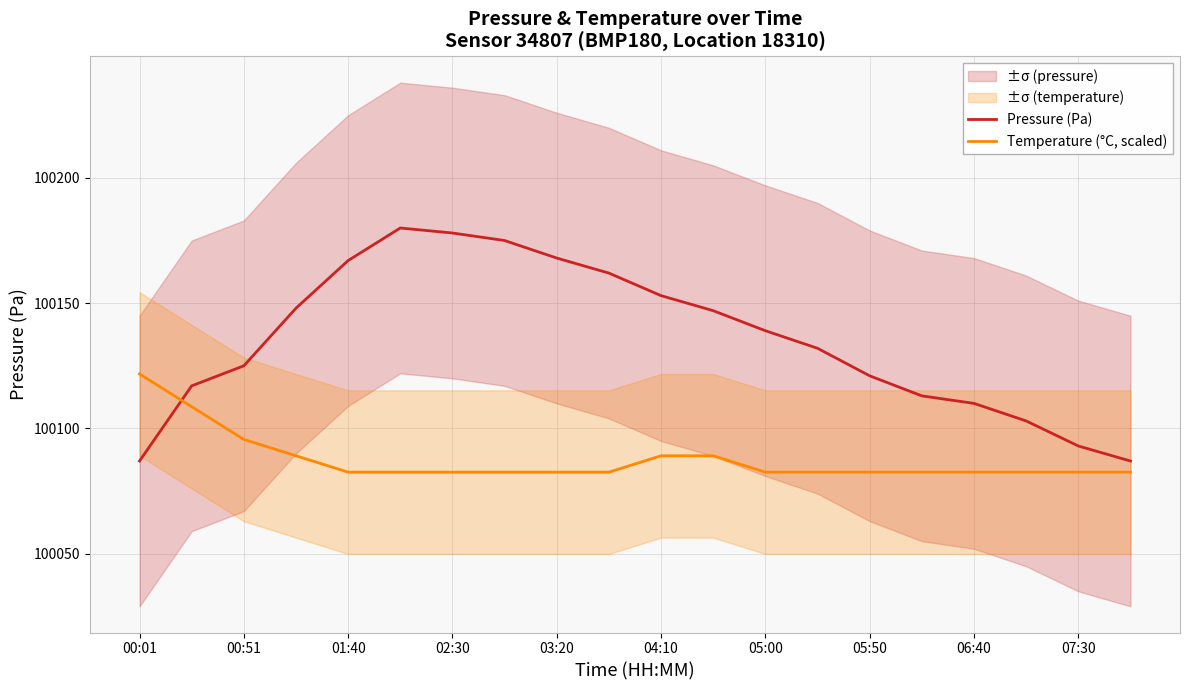

How many times do Temperature (°C, scaled) and Pressure (Pa) cross each other?

1